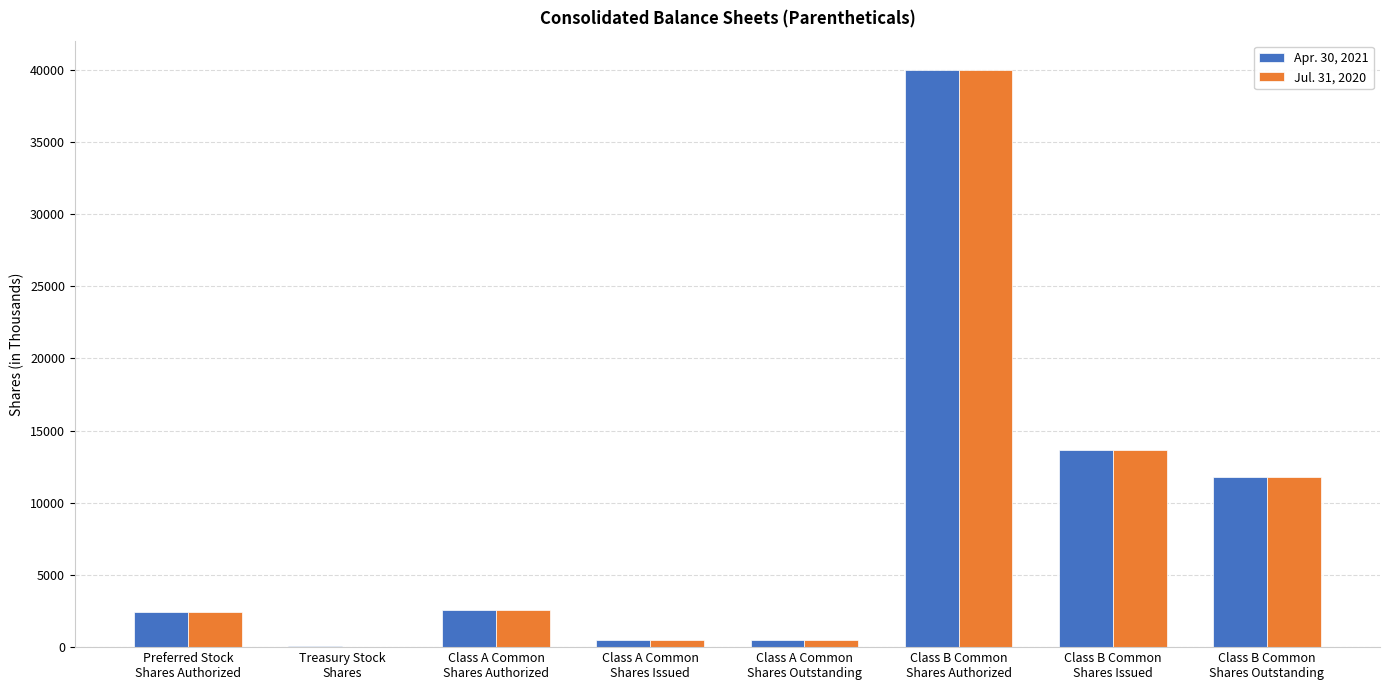

Where is Apr. 30, 2021 nearest to the value 20029?

Class B Common
Shares Issued